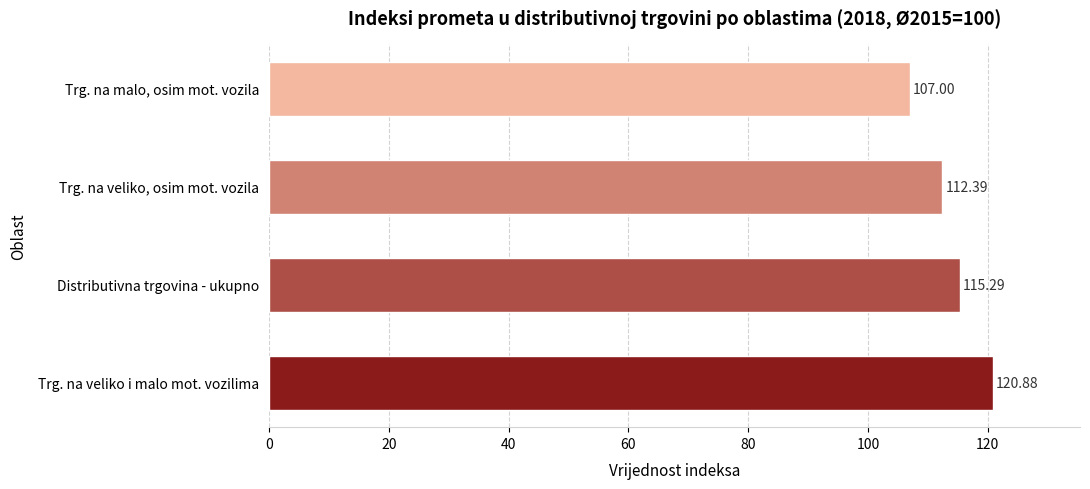

What is the difference between the maximum and minimum values?

13.9